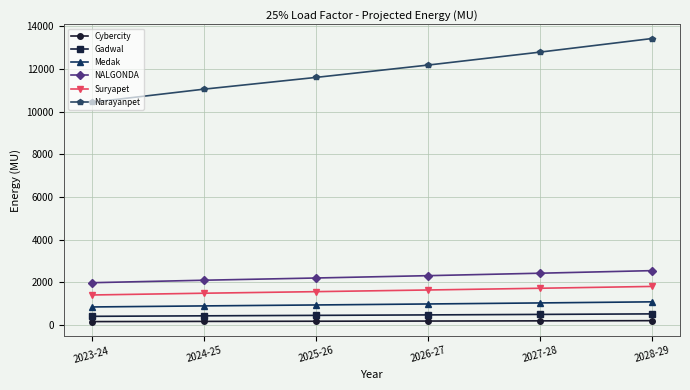

What is the lowest value of the Gadwal series?

399.4